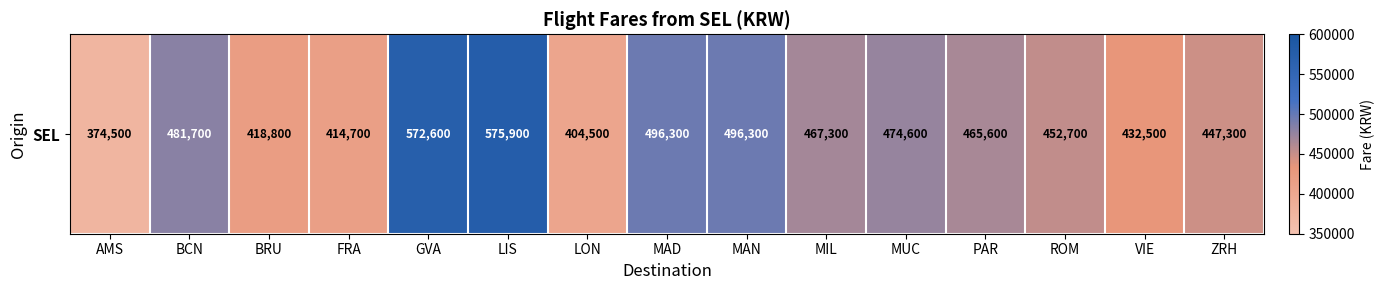

What is the ratio of the value at MAD to the value at VIE?

1.1